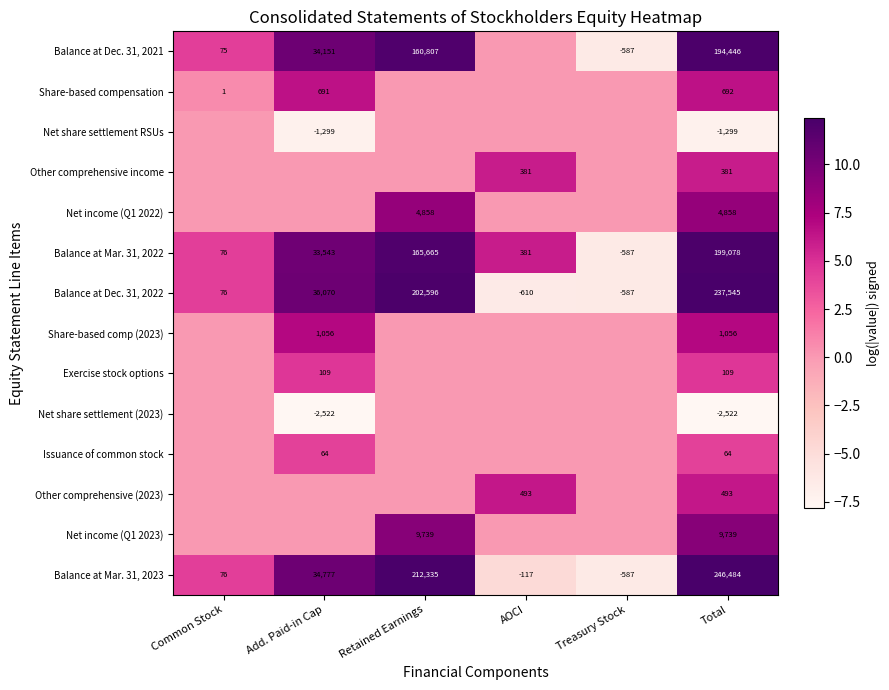

Rank the categories by Balance at Dec. 31, 2022 value from highest to lowest.

Total, Retained Earnings, Add. Paid-in Cap, Common Stock, Treasury Stock, AOCI